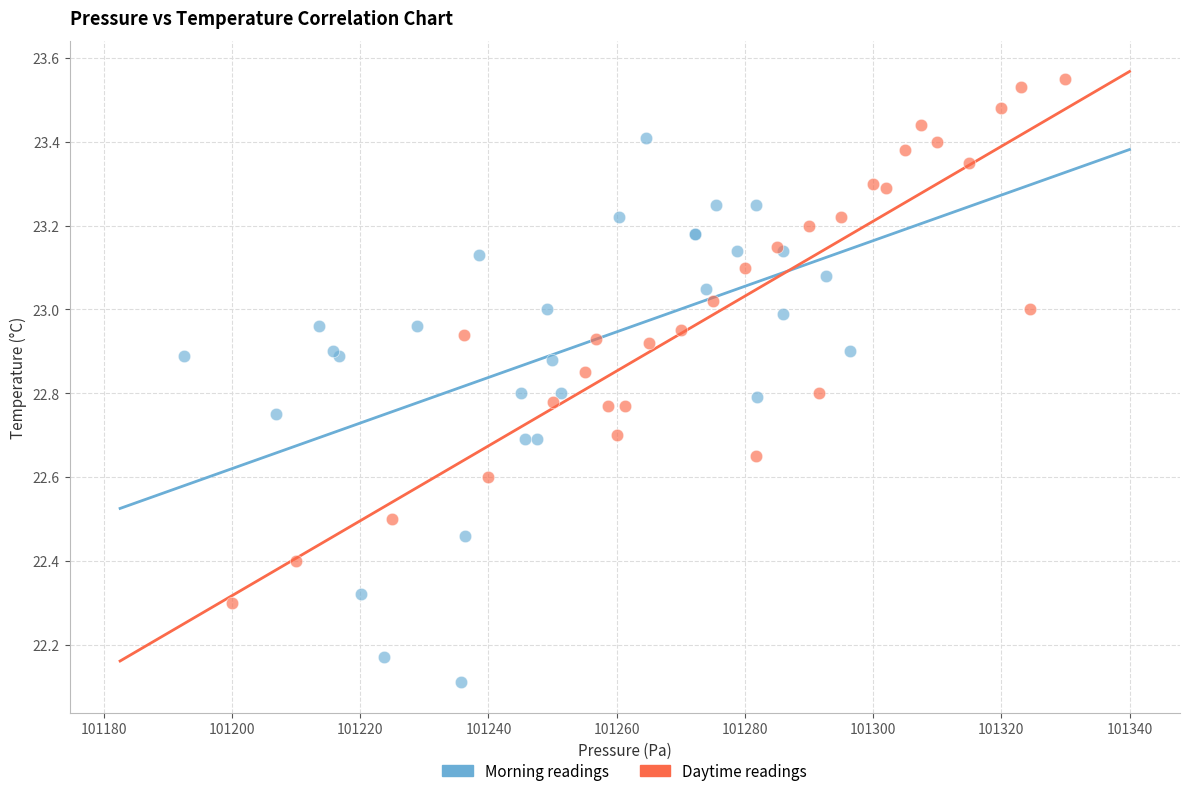

Which series contains the highest Y value?

Daytime readings